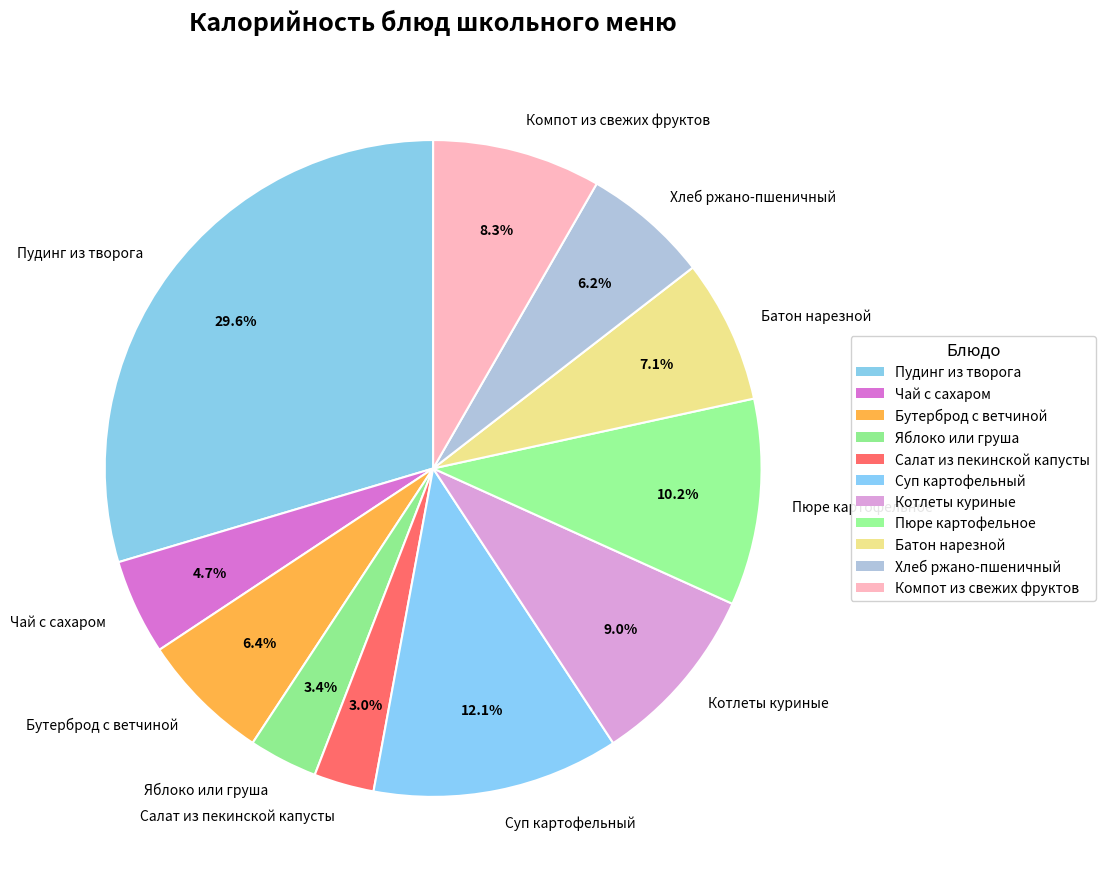

Does Чай с сахаром account for over 50% of the chart?

No